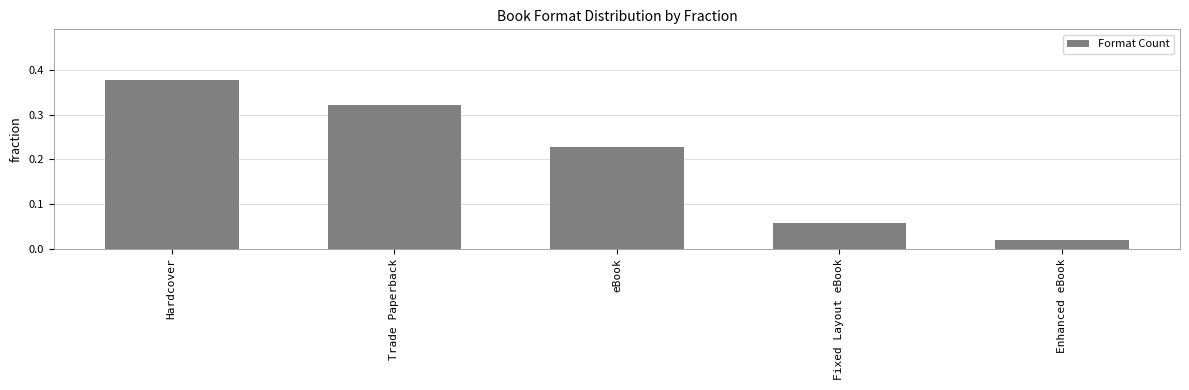

At which category does the chart reach its peak across all series?

Hardcover